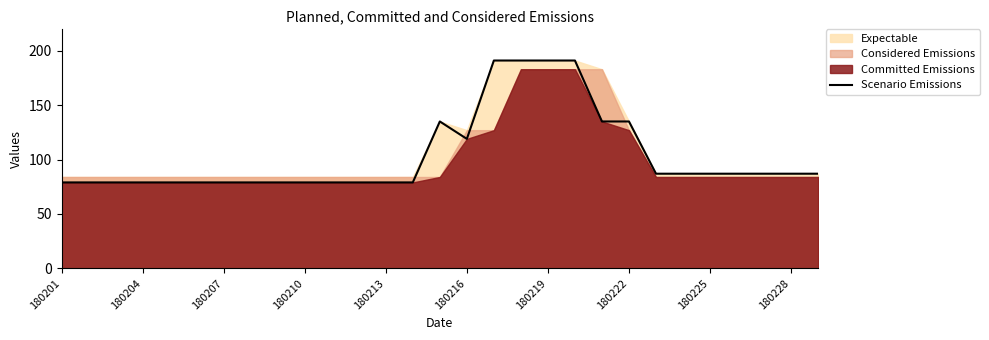

True or false: there are more than 2 points higher than both neighbors.

False